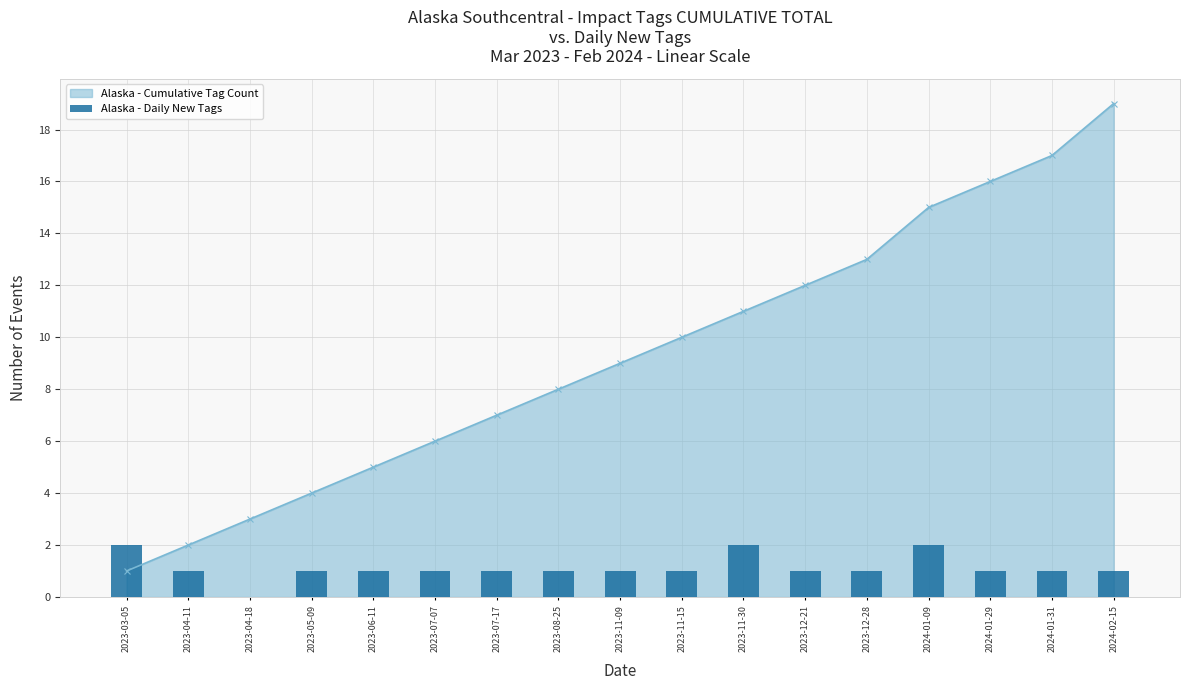

Which has a higher value, 2024-01-09 or 2023-07-17?

2024-01-09